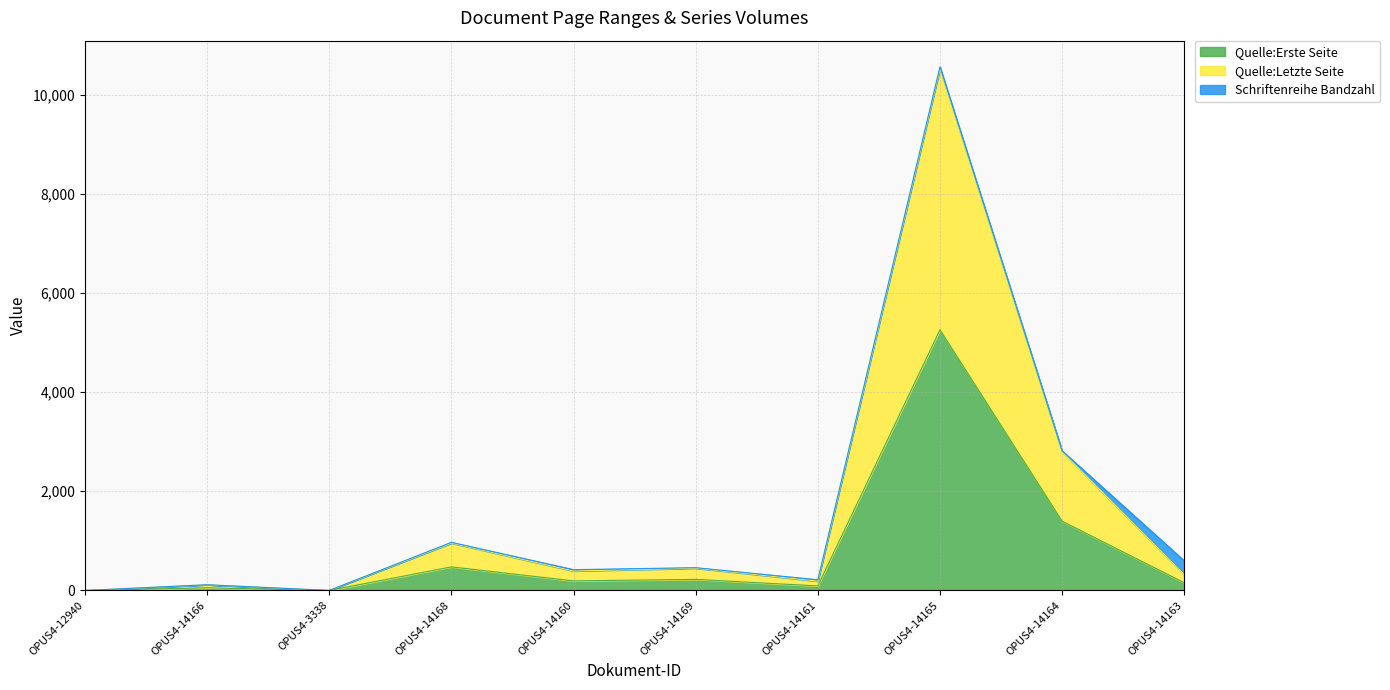

What are all the series names shown in the legend?

Quelle:Erste Seite, Quelle:Letzte Seite, Schriftenreihe Bandzahl